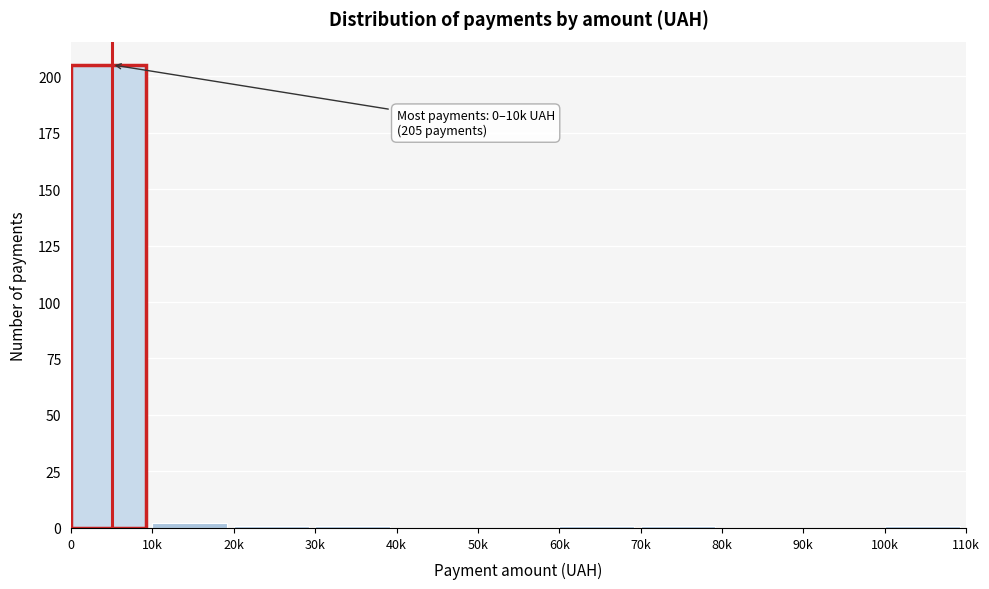

Reading right to left, extract all data points from this chart.

100k=1	90k=0	80k=0	70k=1	60k=1	50k=0	40k=0	30k=1	20k=1	10k=2	0=205